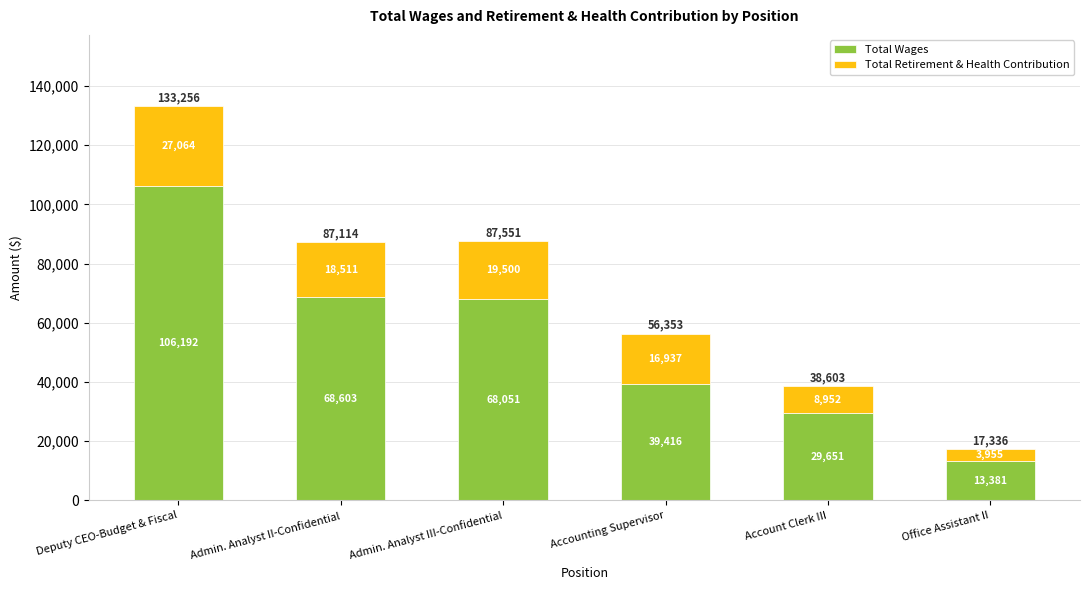

At which label is Total Wages closest to 59786?

Admin. Analyst III-Confidential